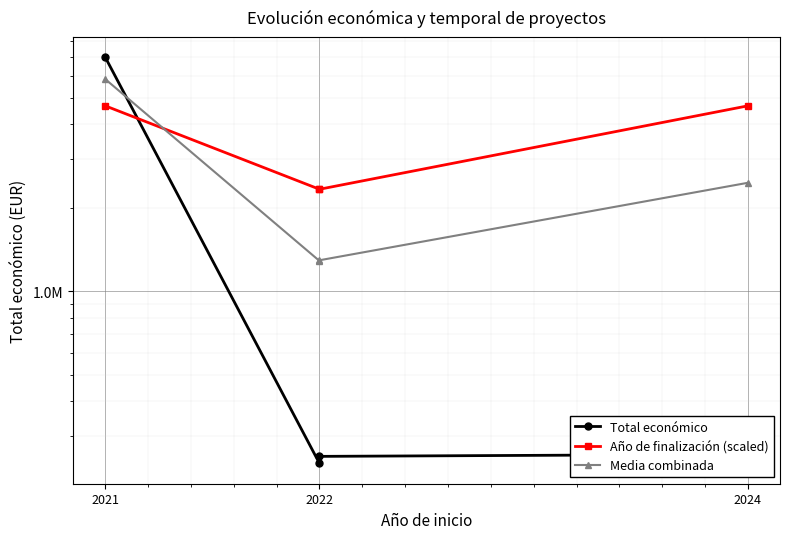

What are all the series names shown in the legend?

Total económico, Año de finalización (scaled), Media combinada